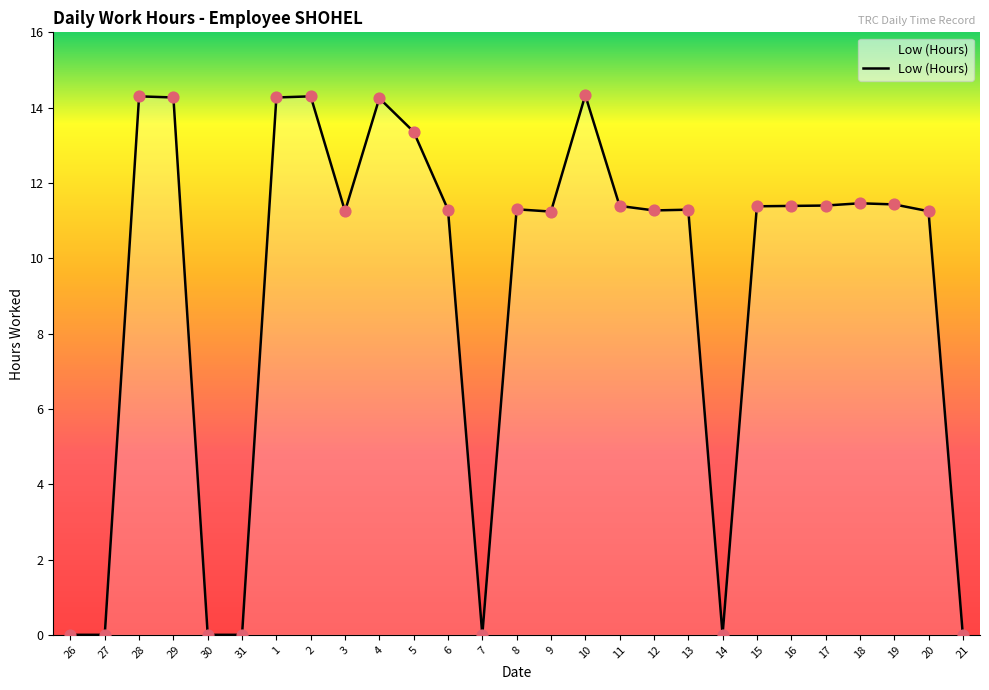

What is the change in value from 8 to 9?

-0.1